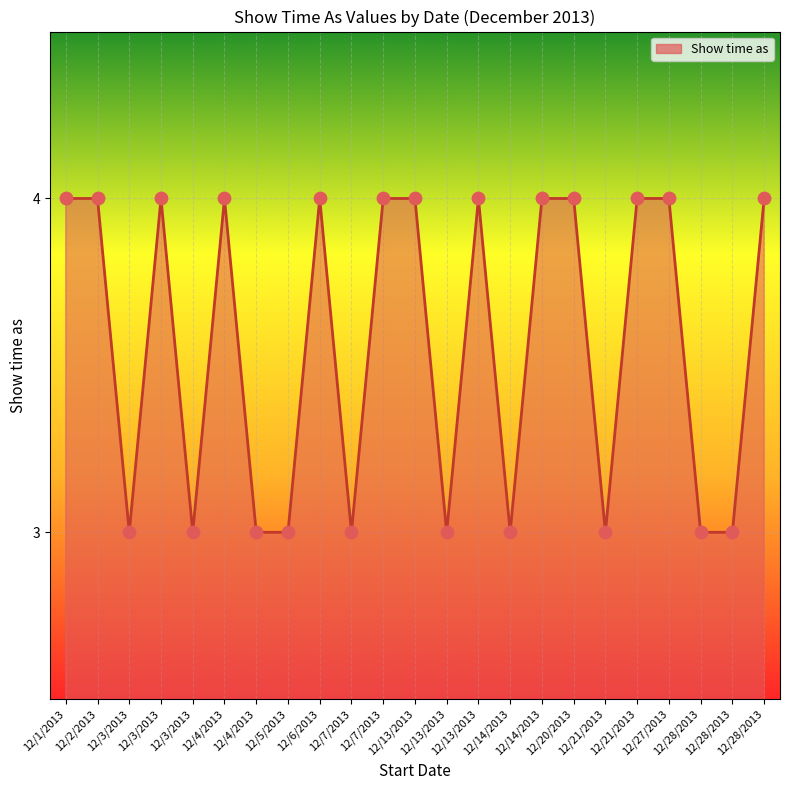

Which has a higher value, 12/7/2013 or 12/21/2013?

12/21/2013